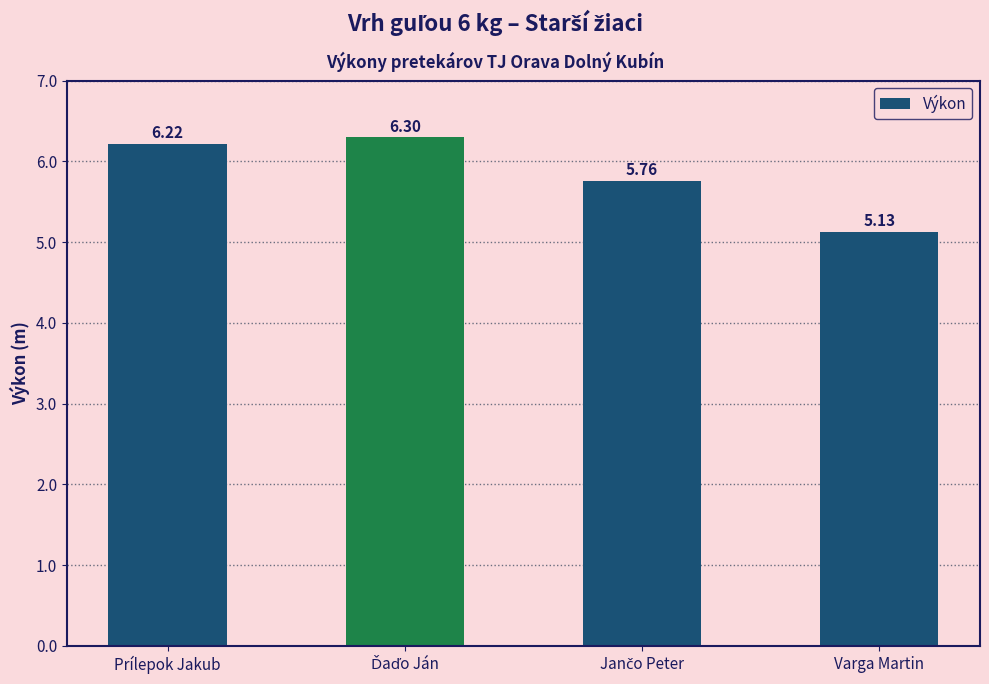

What is the average value?

5.9